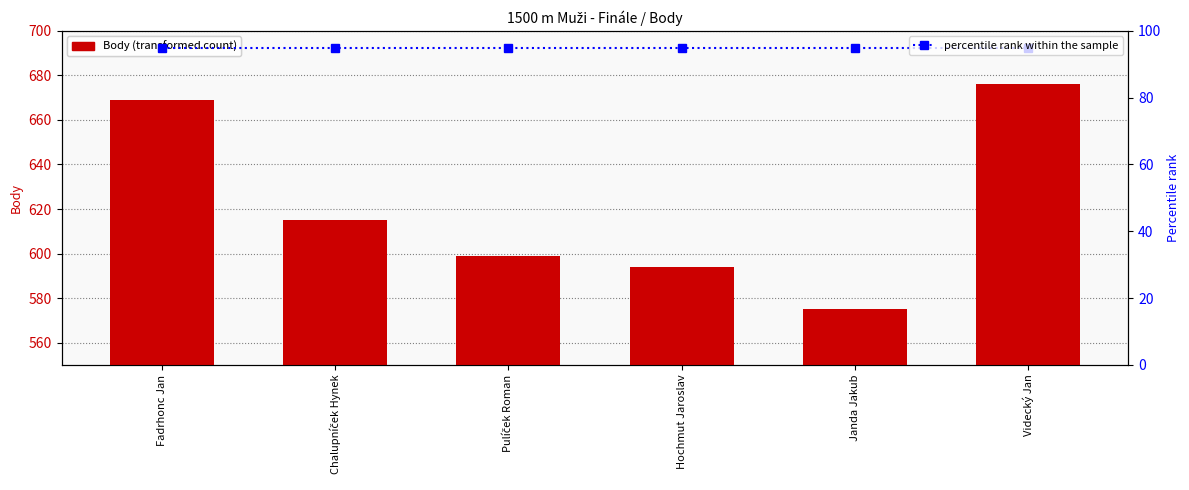

Rank the series by their average value, from lowest to highest.

percentile rank within the sample, Body